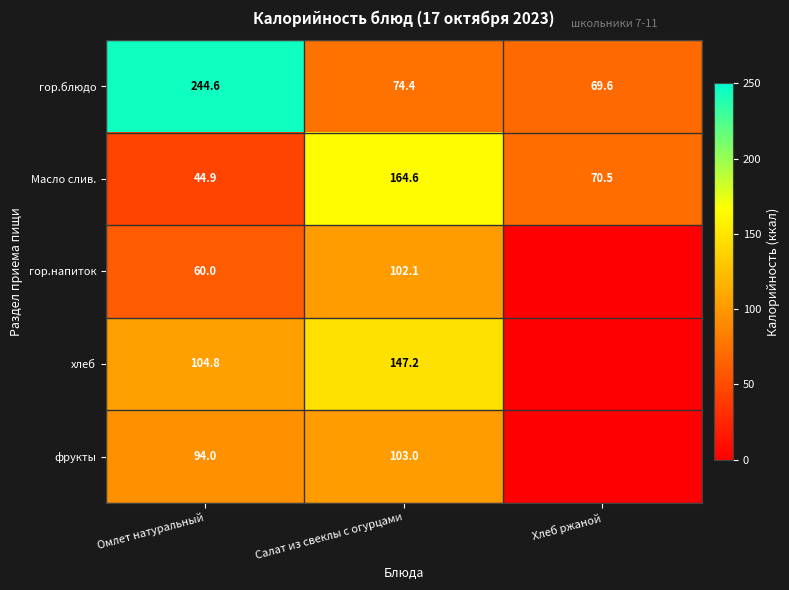

What is the minimum value for гор.блюдо?

69.6